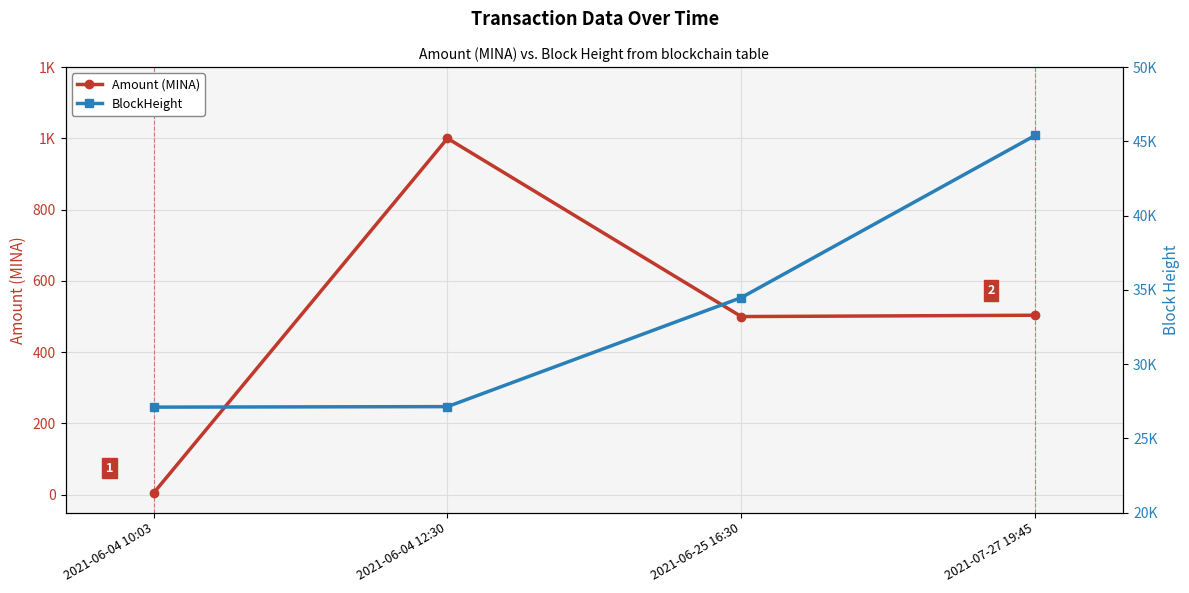

What is the value of the Amount (MINA) point at the 2nd from the left?

1000.0